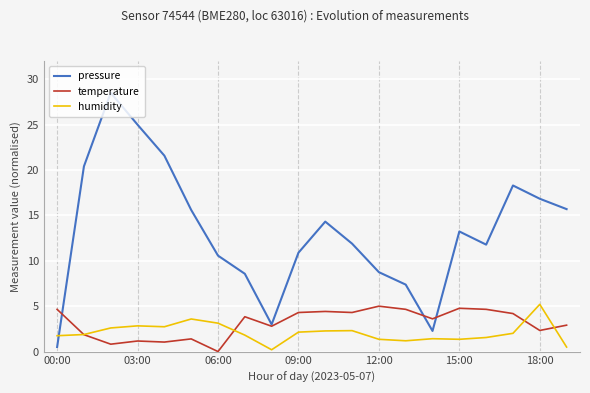

Which series has the largest total across all categories?

pressure